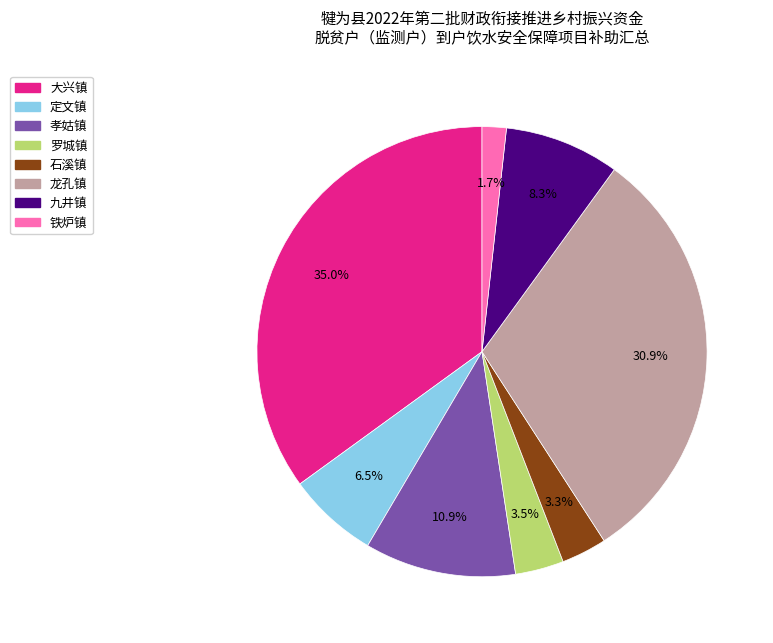

Which slice is the smallest?

铁炉镇